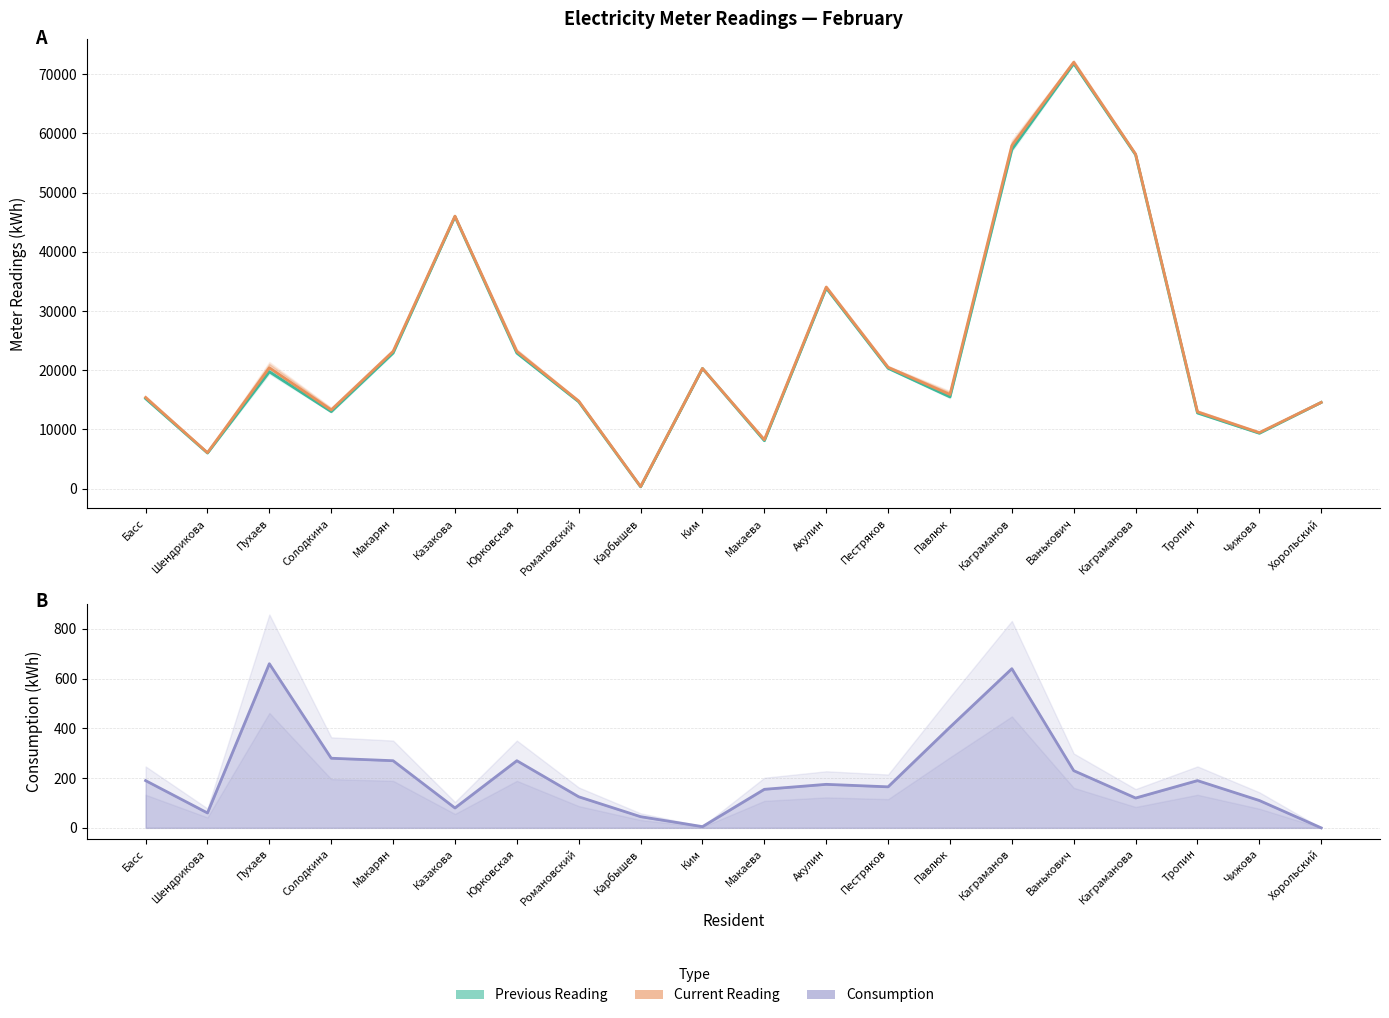

What is the sum of all Consumption values?

4175